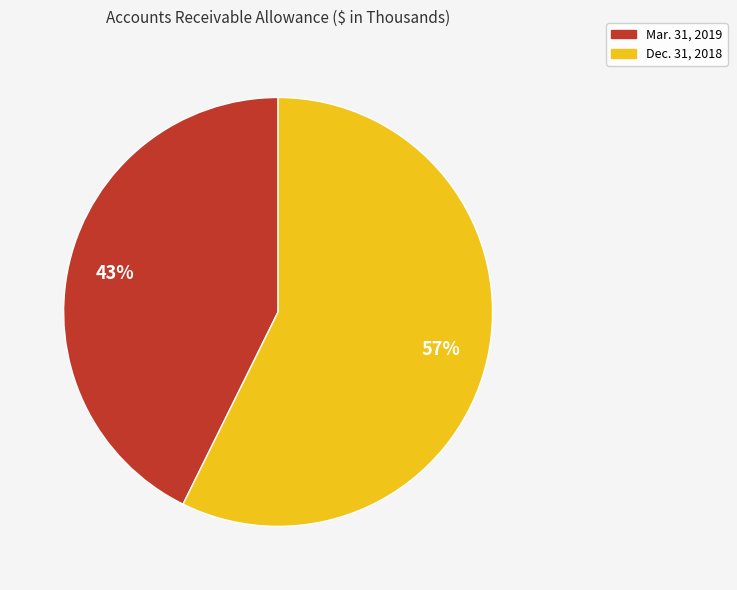

What percentage is the Dec. 31, 2018 slice, to the nearest percent?

57%